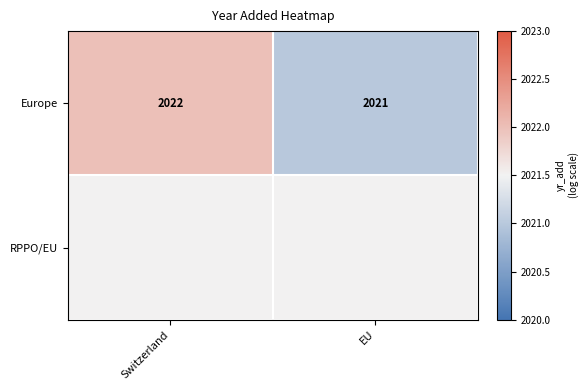

Read the Europe value at EU.

2021.0